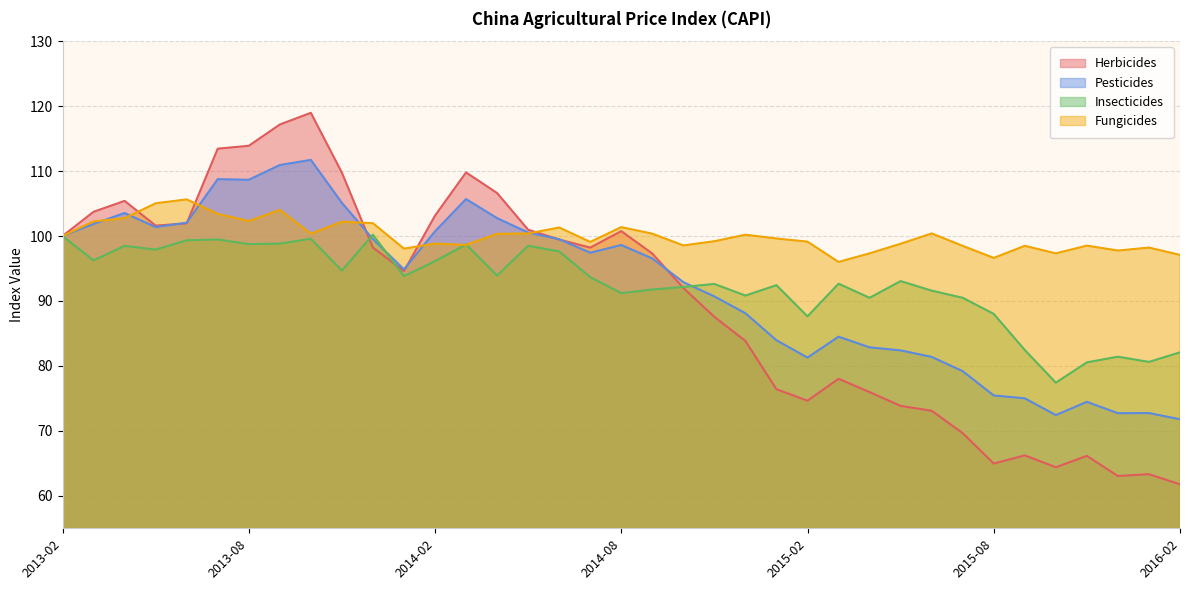

What is the difference between the highest and lowest values at 2014-01?

4.2